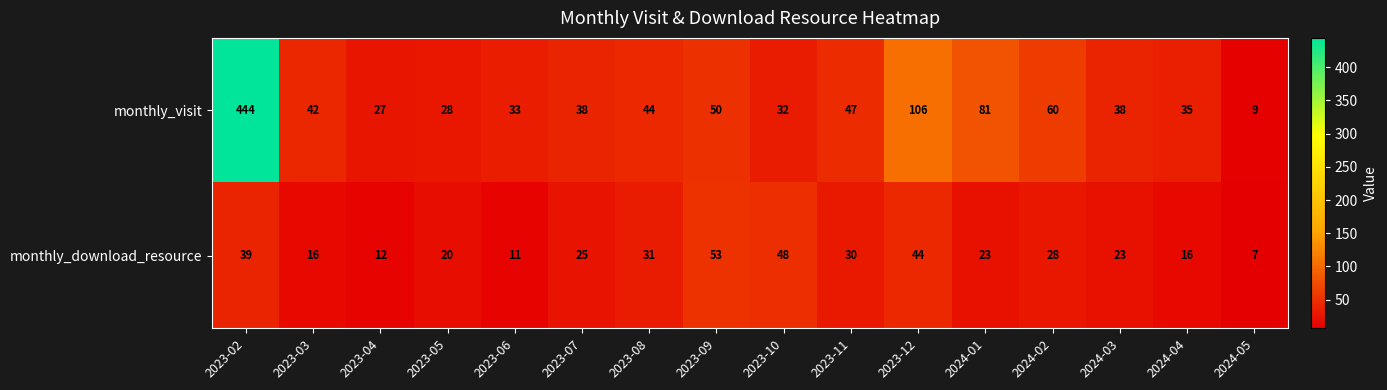

What is the maximum value shown in the chart?

444